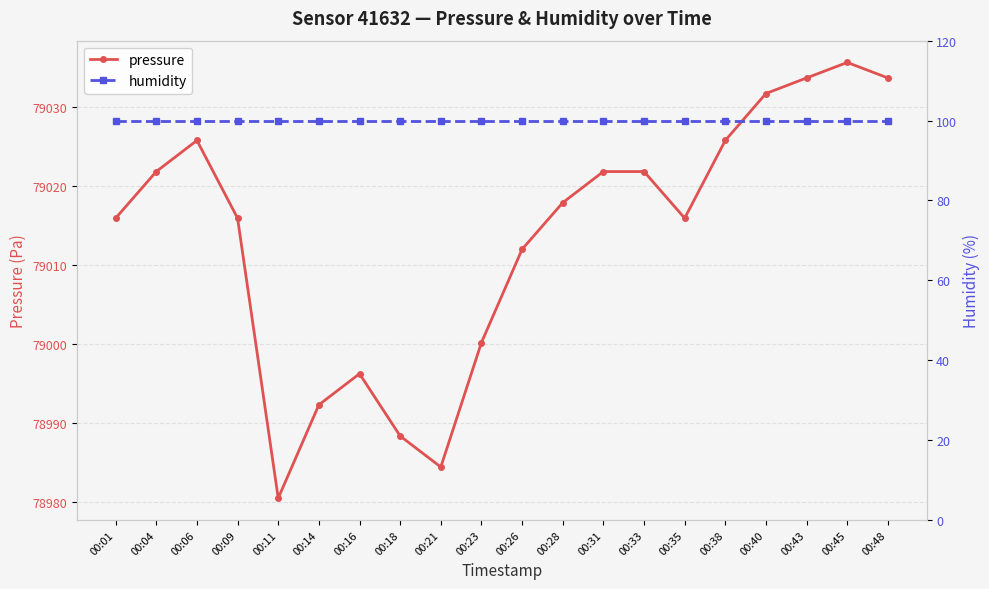

What is the difference between the highest and lowest values at 00:01?

78915.9